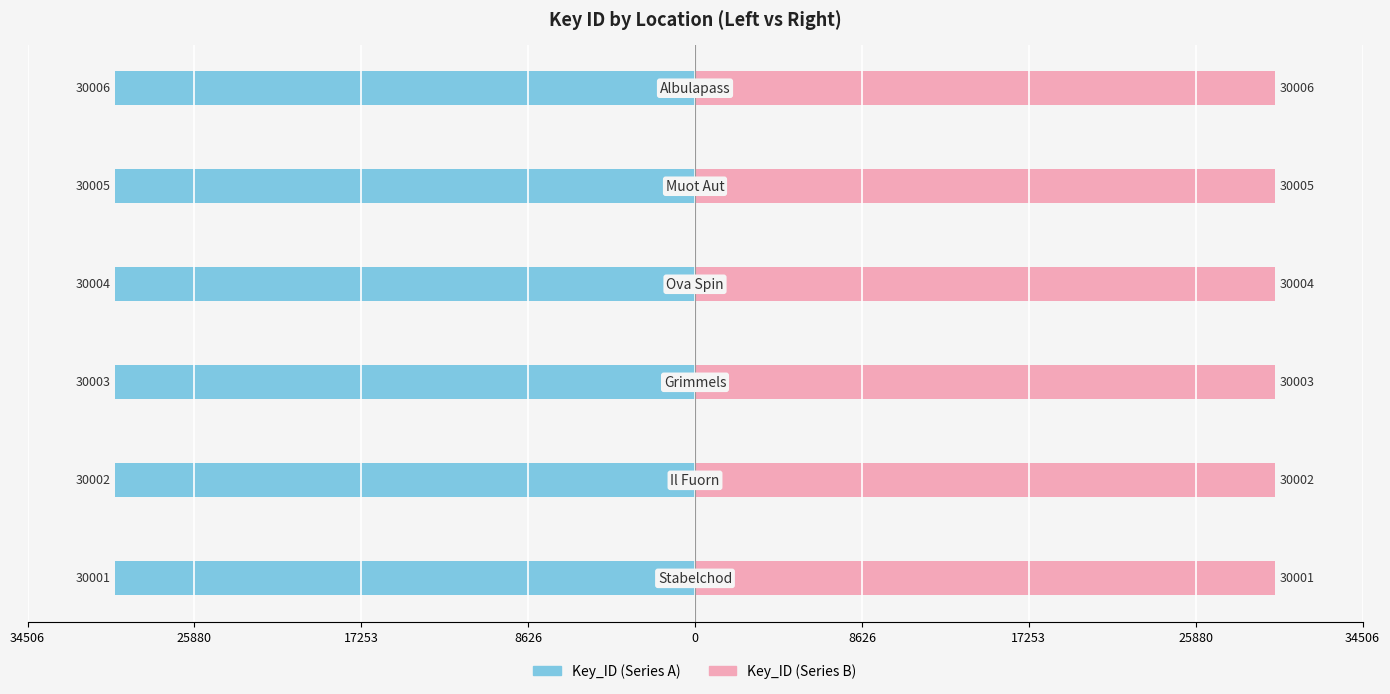

Which series has the largest total across all categories?

Key_ID (Series B)